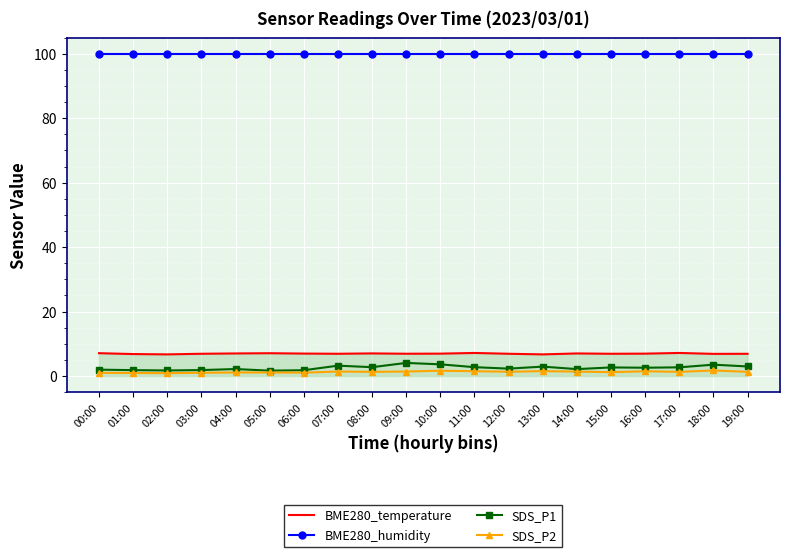

What is the lowest value of the BME280_humidity series?

100.0